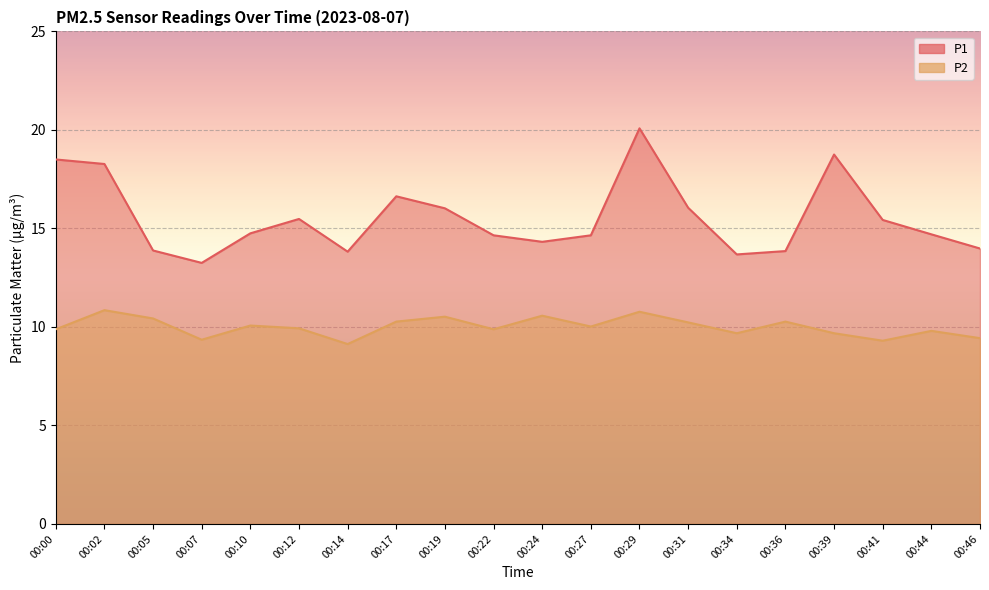

What is the total value across all series at 00:34?

23.4